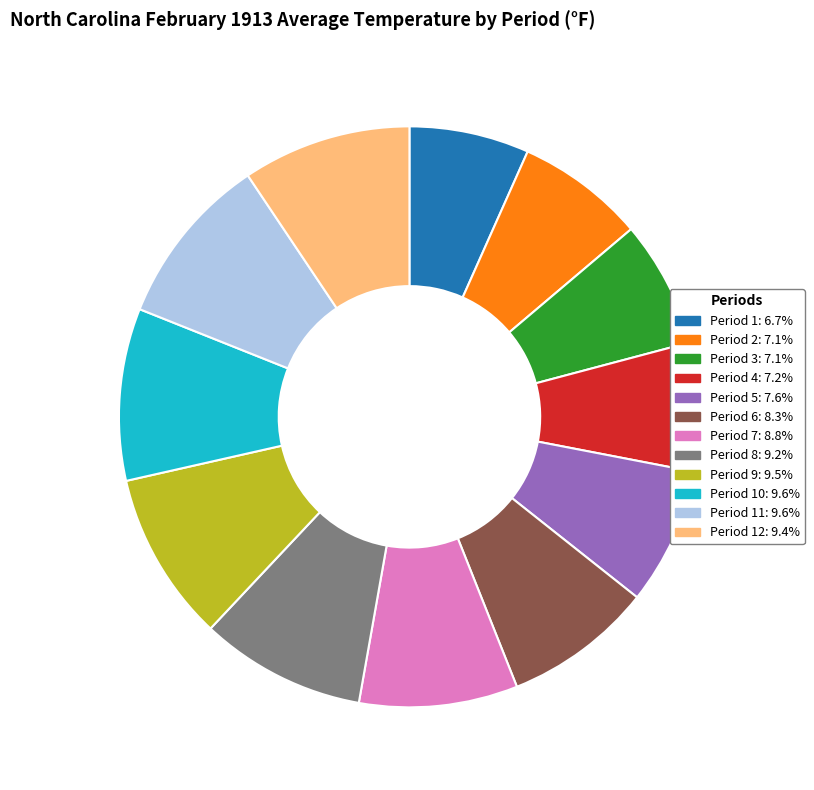

Does any single category account for the majority?

No